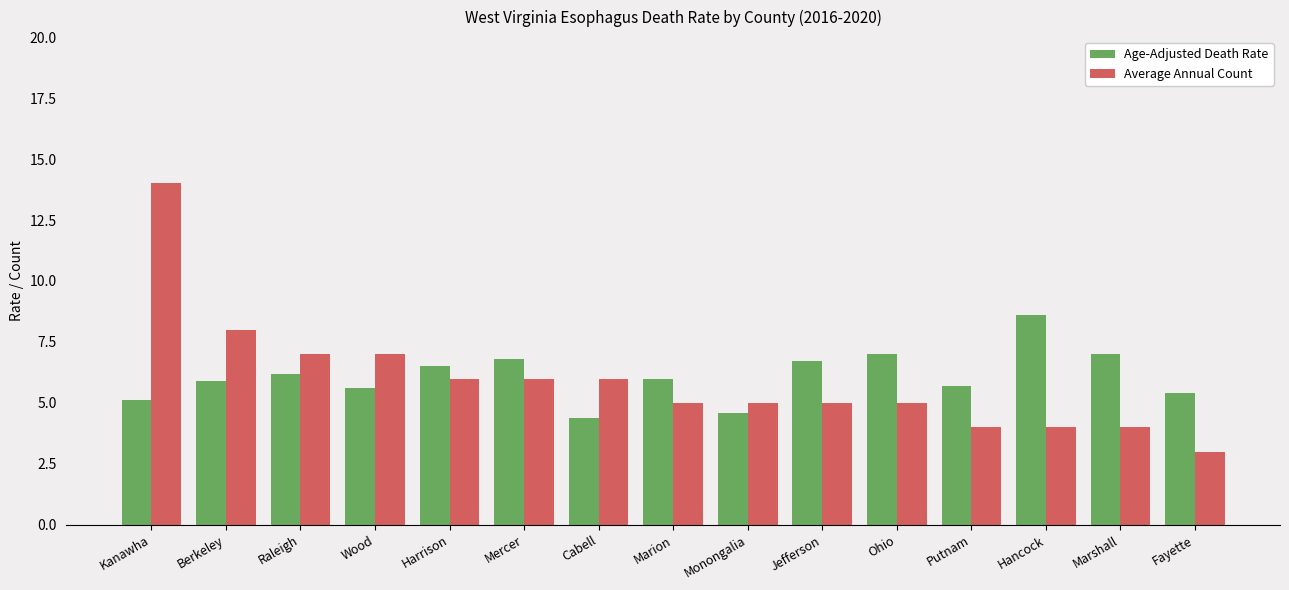

Reading left to right, transcribe all the data shown in this chart.

Age-Adjusted Death Rate: 5.1	5.9	6.2	5.6	6.5	6.8	4.4	6.0	4.6	6.7	7.0	5.7	8.6	7.0	5.4
Average Annual Count: 14.0	8.0	7.0	7.0	6.0	6.0	6.0	5.0	5.0	5.0	5.0	4.0	4.0	4.0	3.0